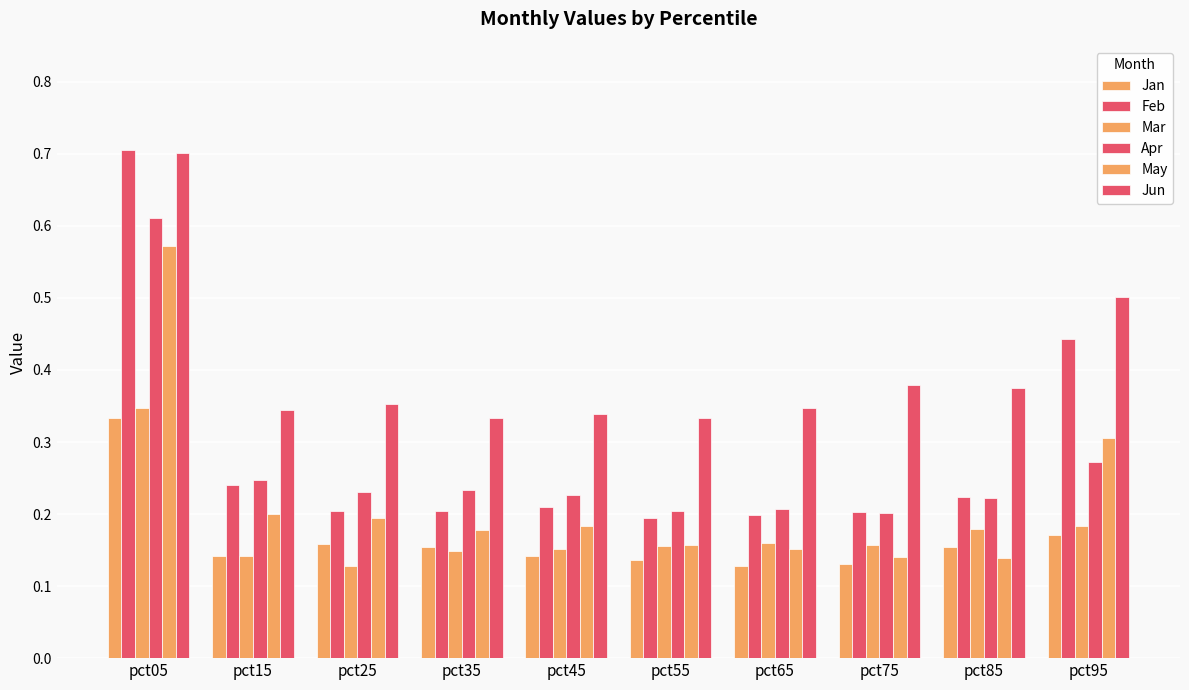

Is it true that Mar equals 0.3 at pct55?

False